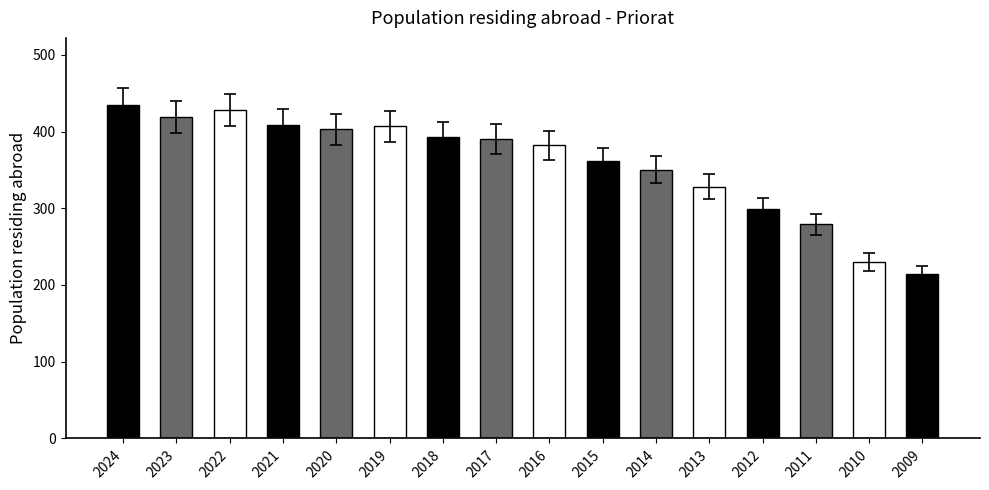

Approximately how many times larger is the value at 2011 compared to 2009?

1.3